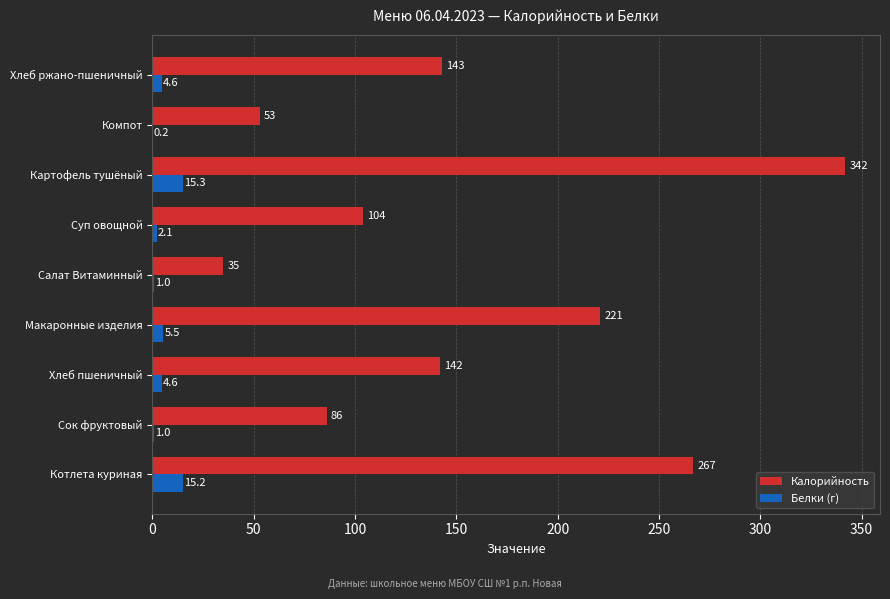

Which series changed the most between Котлета куриная and Суп овощной?

Калорийность